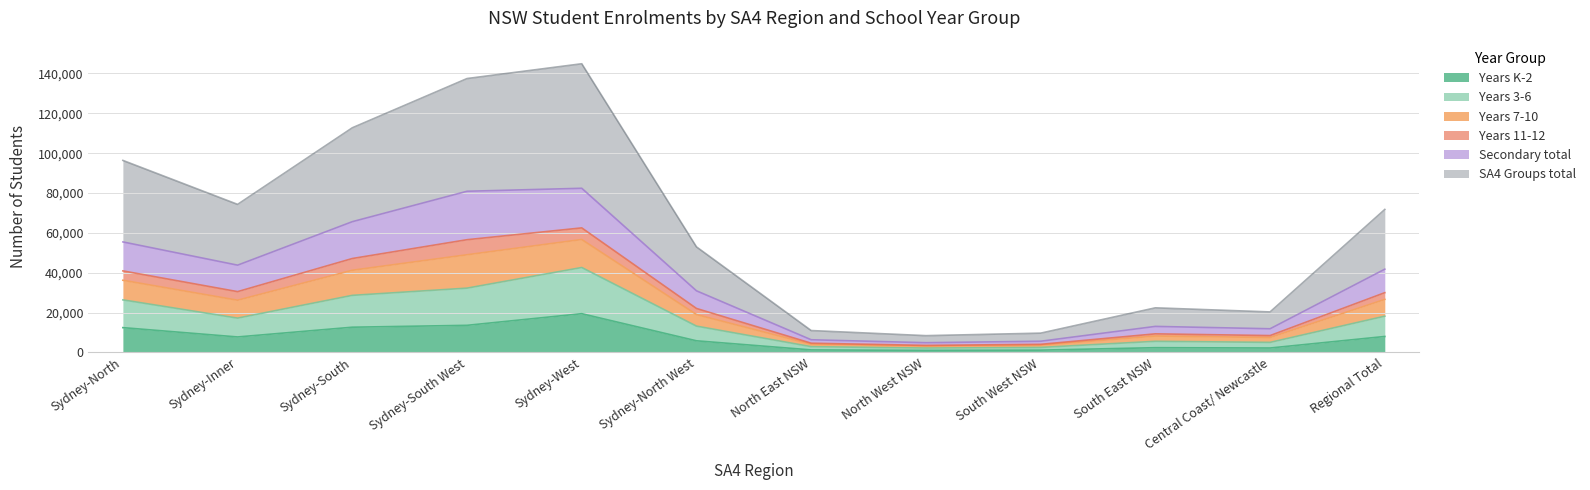

What is the total value across all series at Regional Total?

71760